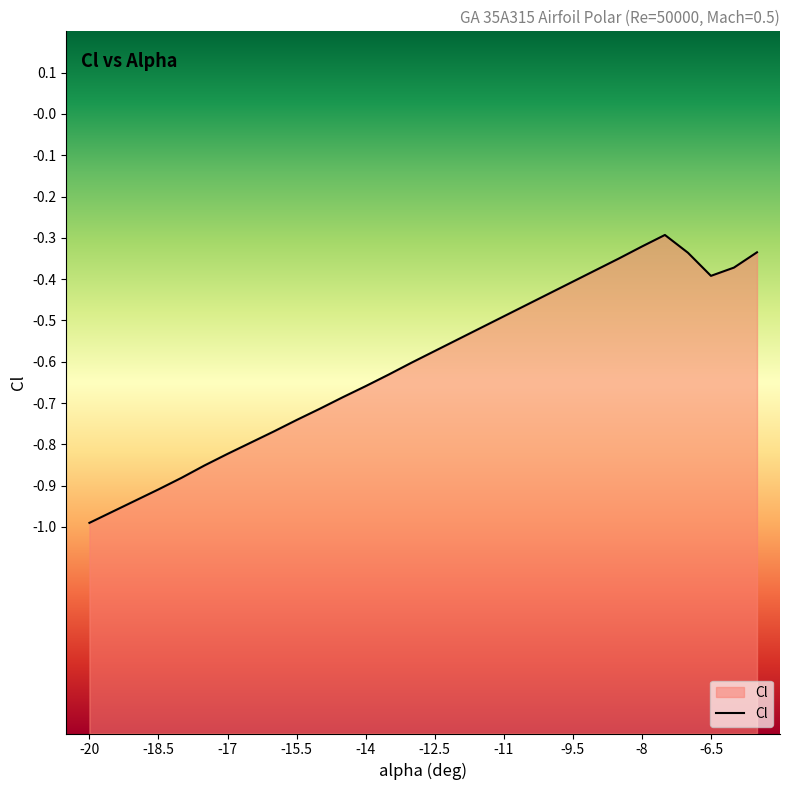

Reading right to left, what are all the values shown in this chart?

-5.5=-0.3	-6=-0.4	-6.5=-0.4	-7=-0.3	-7.5=-0.3	-8=-0.3	-8.5=-0.3	-9=-0.4	-9.5=-0.4	-10=-0.4	-10.5=-0.5	-11=-0.5	-11.5=-0.5	-12=-0.5	-12.5=-0.6	-13=-0.6	-13.5=-0.6	-14=-0.7	-14.5=-0.7	-15=-0.7	-15.5=-0.7	-16=-0.8	-16.5=-0.8	-17=-0.8	-17.5=-0.9	-18=-0.9	-18.5=-0.9	-19=-0.9	-19.5=-1.0	-20=-1.0